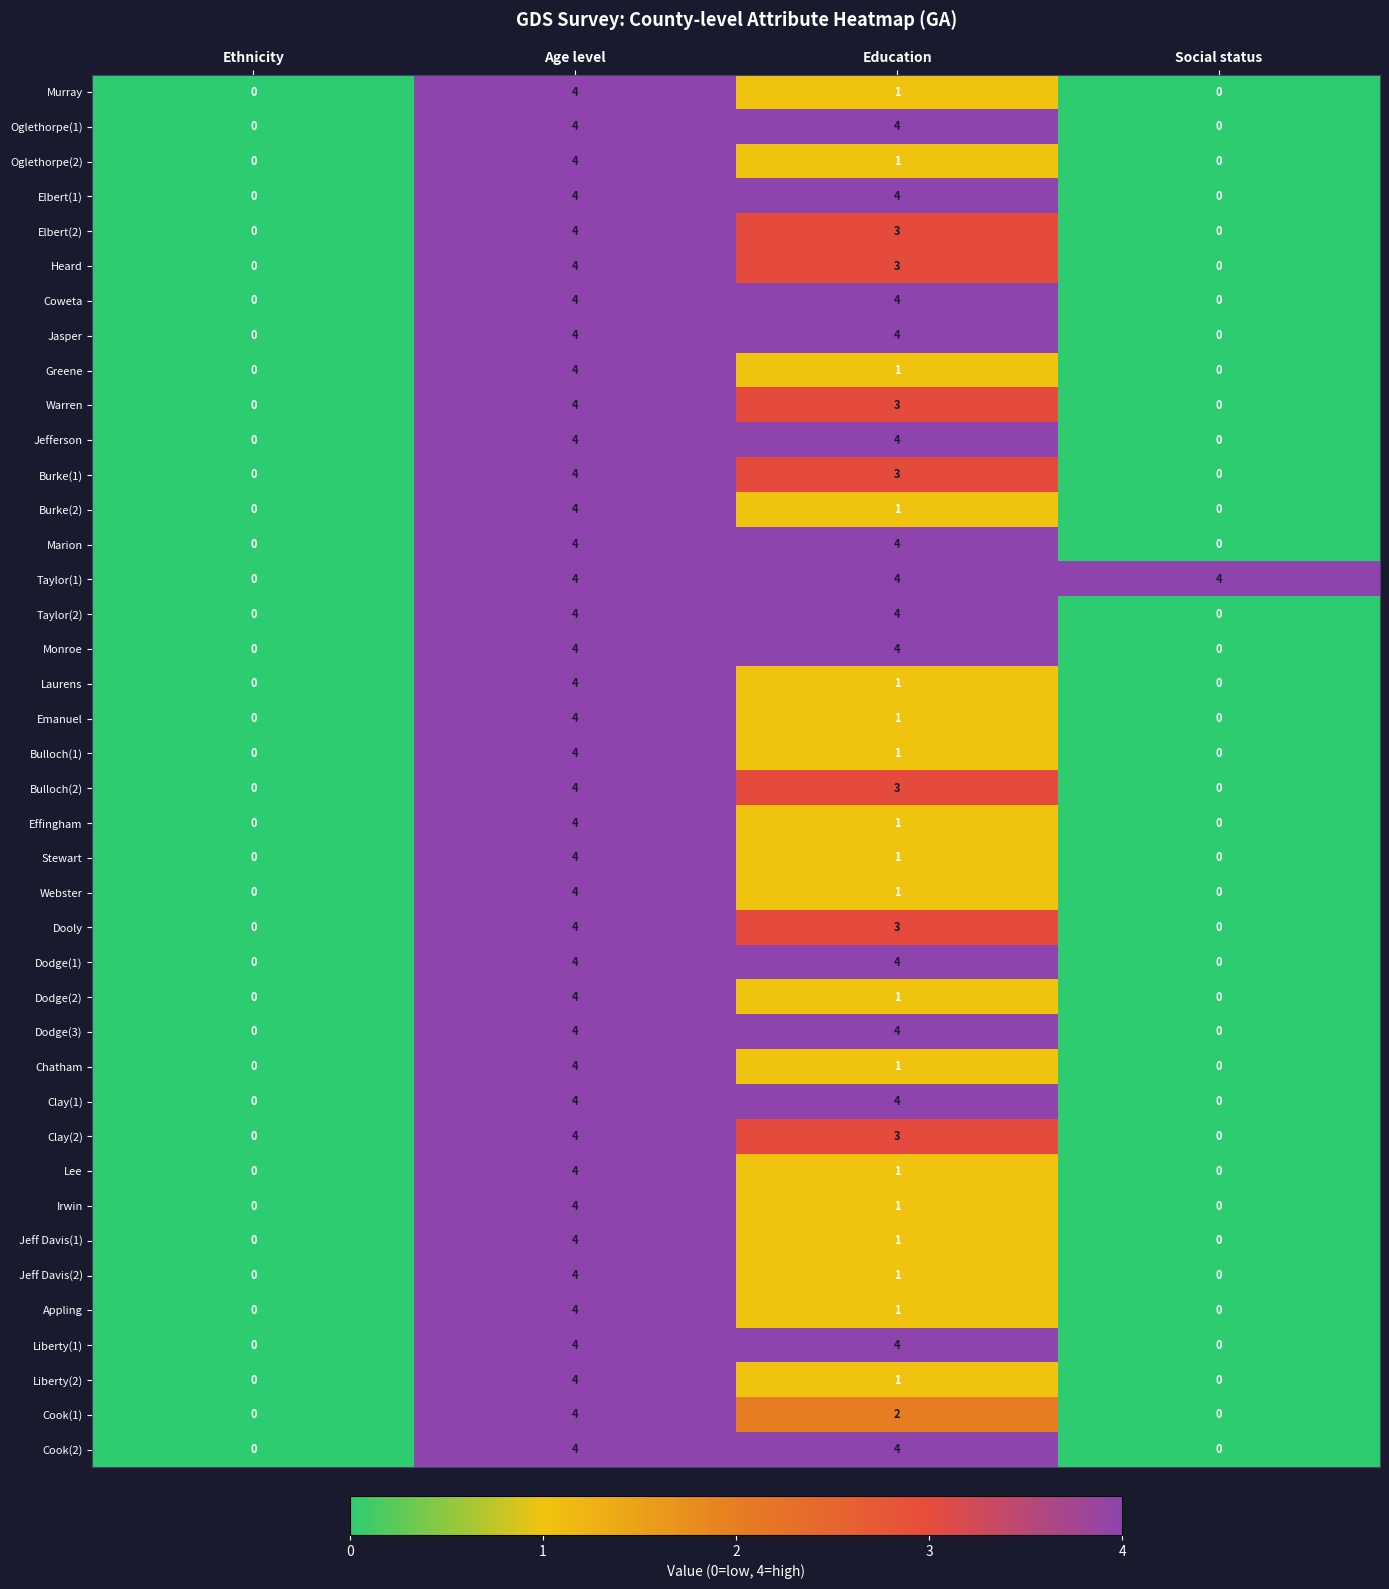

At which category is the sum across all series the highest?

Age level